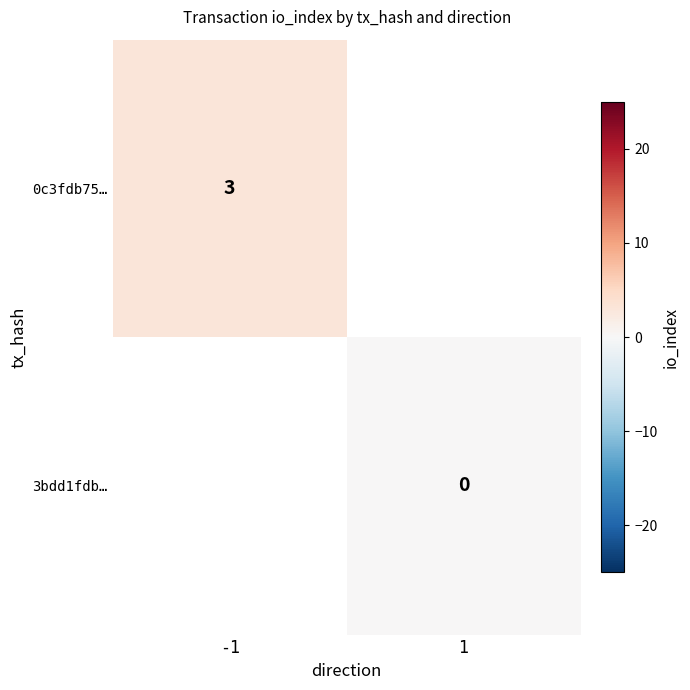

The value of 0c3fdb75… at -1 is 3. True or false?

True